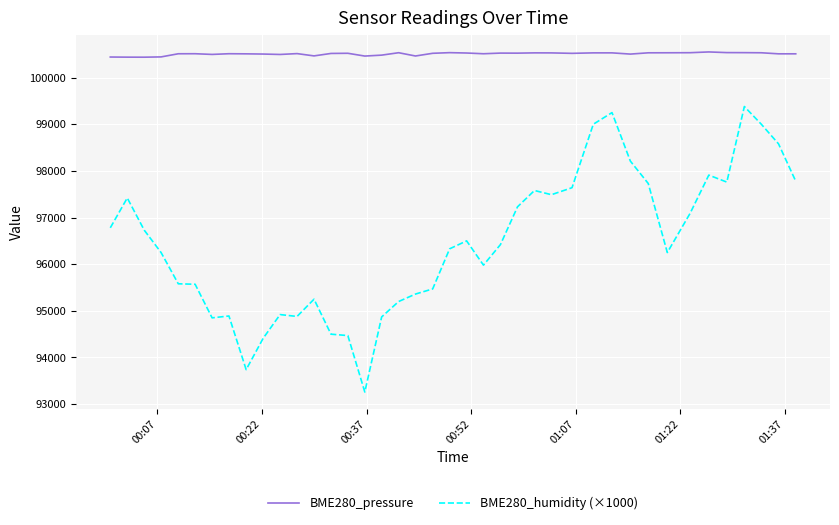

At how many categories does at least one series exceed 96962?

40